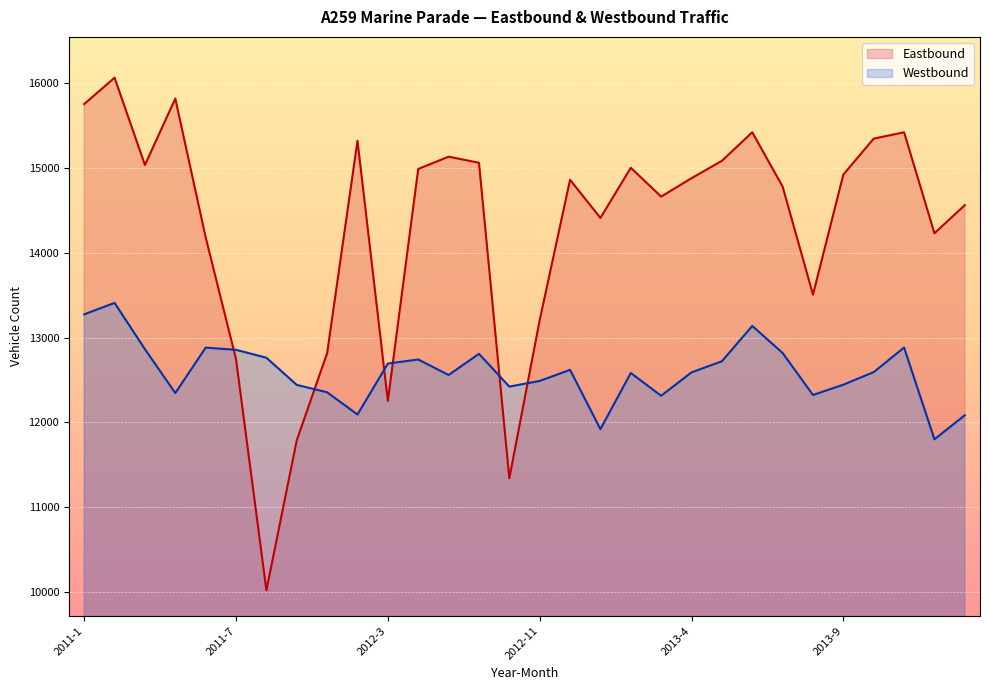

The value of Eastbound at 2011-7 is 5465. True or false?

False